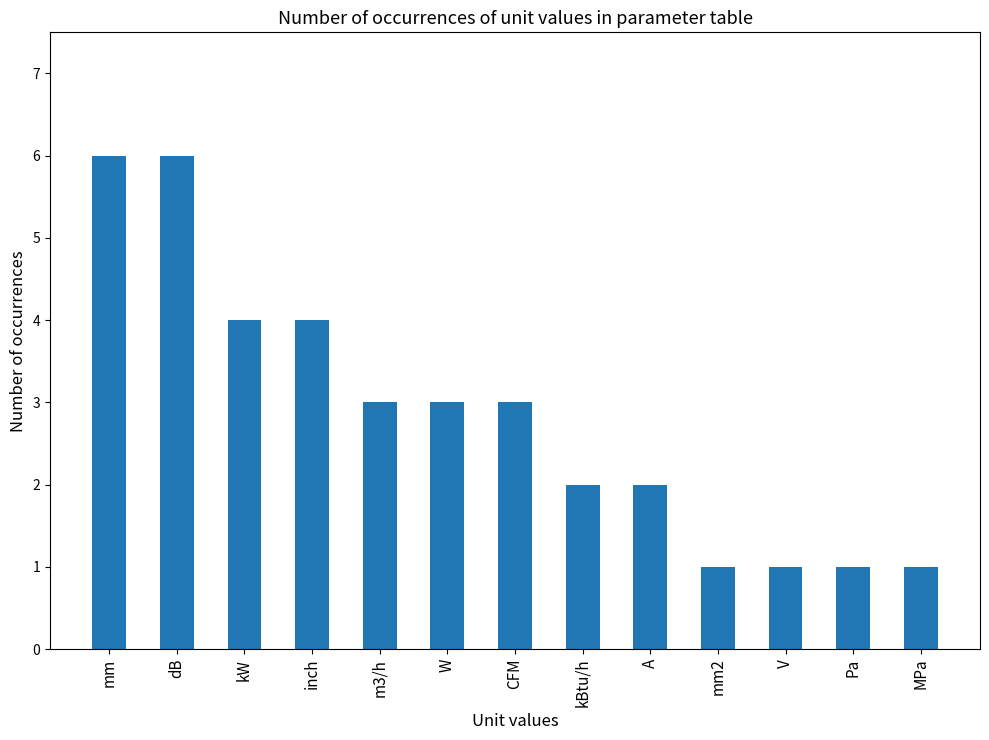

Reading right to left, extract all data points from this chart.

MPa=1	Pa=1	V=1	mm2=1	A=2	kBtu/h=2	CFM=3	W=3	m3/h=3	inch=4	kW=4	dB=6	mm=6